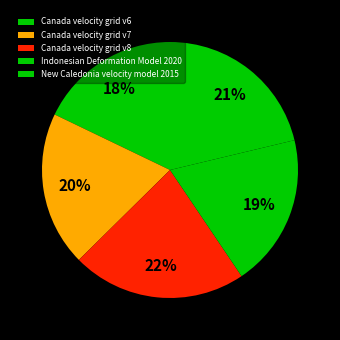

Which category has the smallest portion of the pie?

Canada velocity grid v6